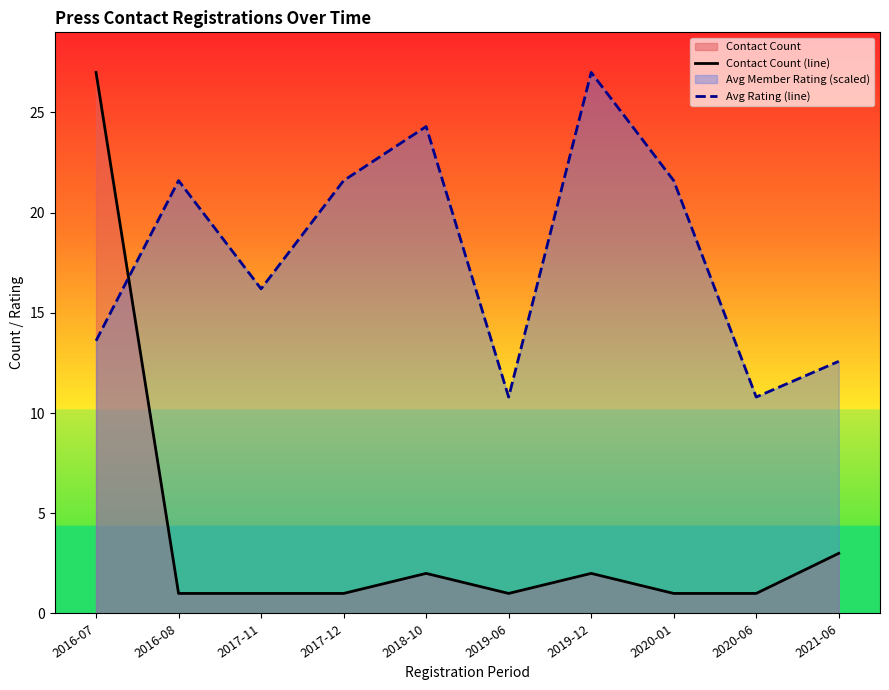

What is the minimum value for Contact Count (line)?

1.0